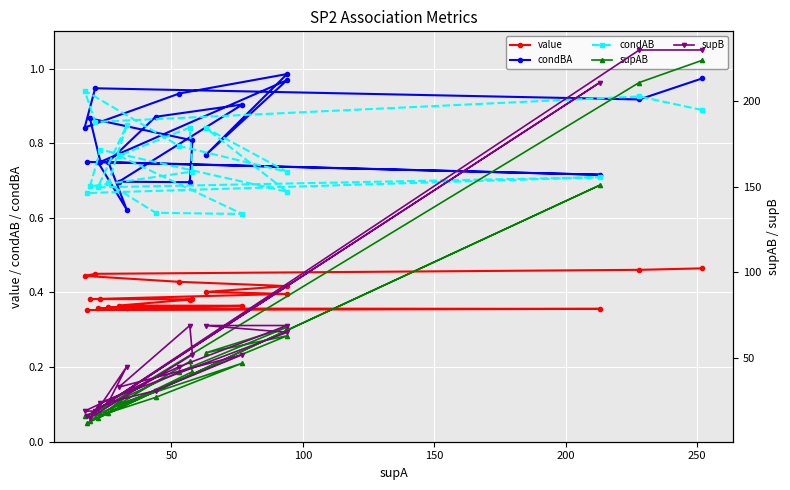

True or false: supAB and supB intersect in this chart.

False